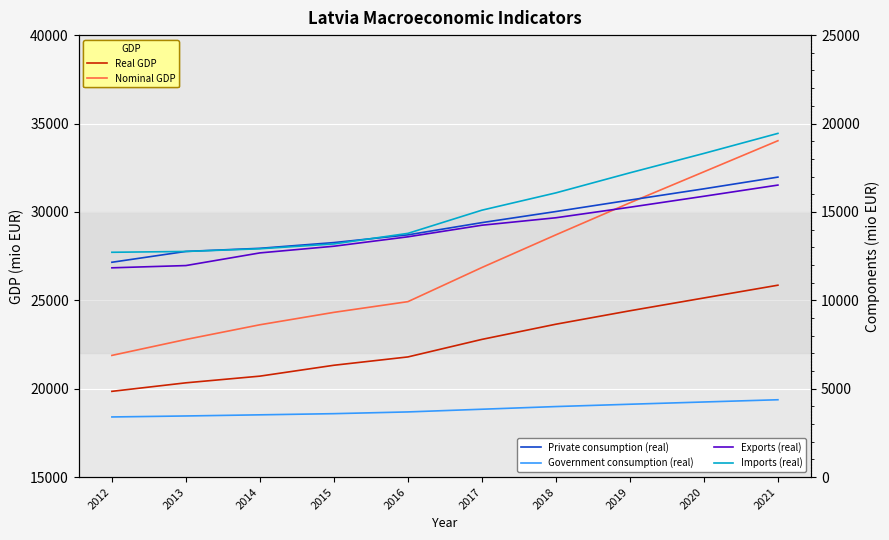

What are all the series names shown in the legend?

Real GDP, Nominal GDP, Private consumption (real), Government consumption (real), Exports (real), Imports (real)